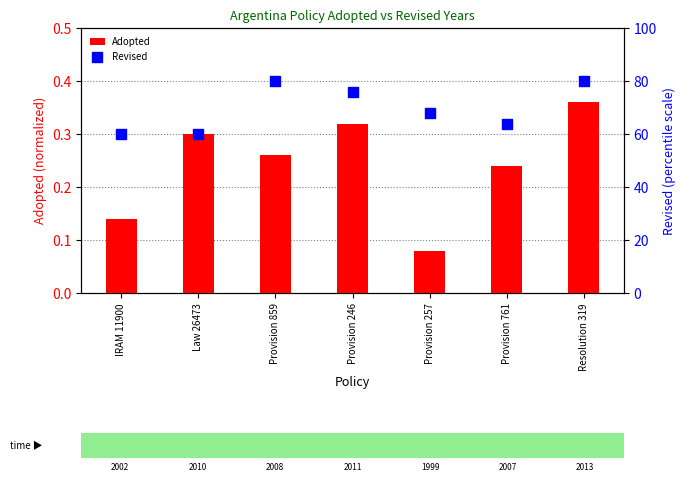

Is the value of Adopted at Provision 257 greater than the value of Revised at Provision 761?

No